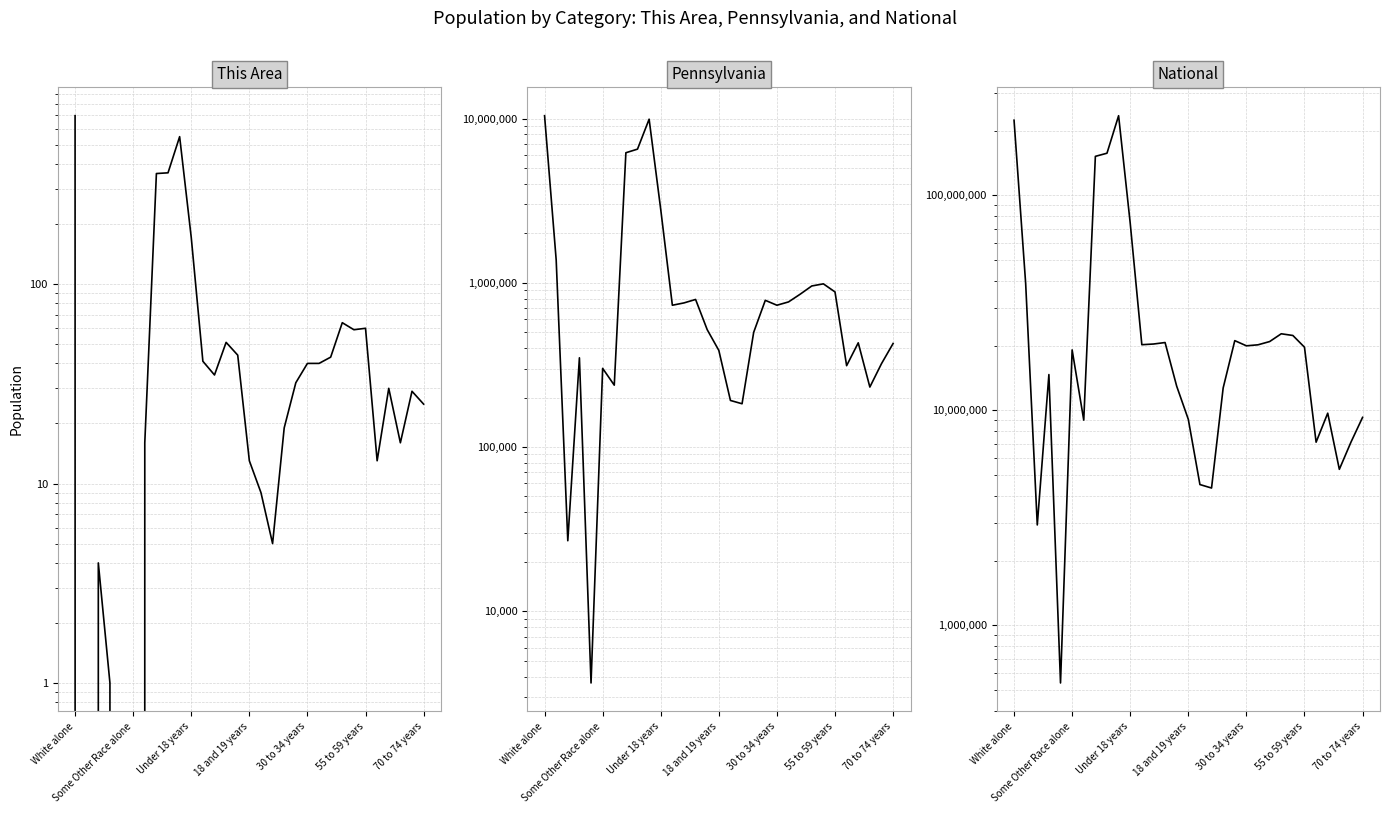

What is the sum of all Pennsylvania values?

49829747